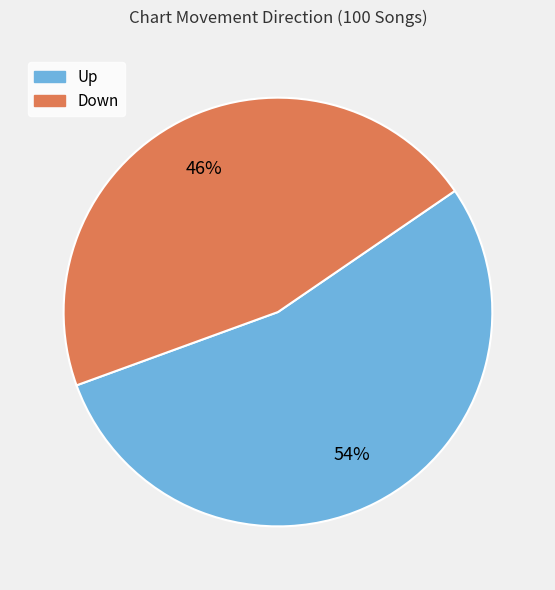

To the nearest percent, what is the average slice percentage?

50%